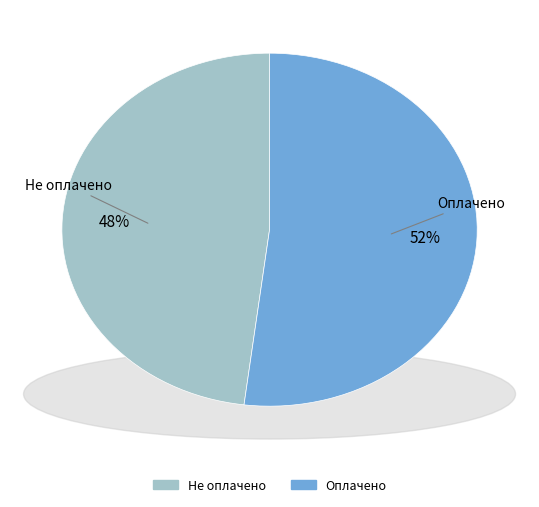

To the nearest percent, what is the difference between the largest and smallest slice percentages?

4%